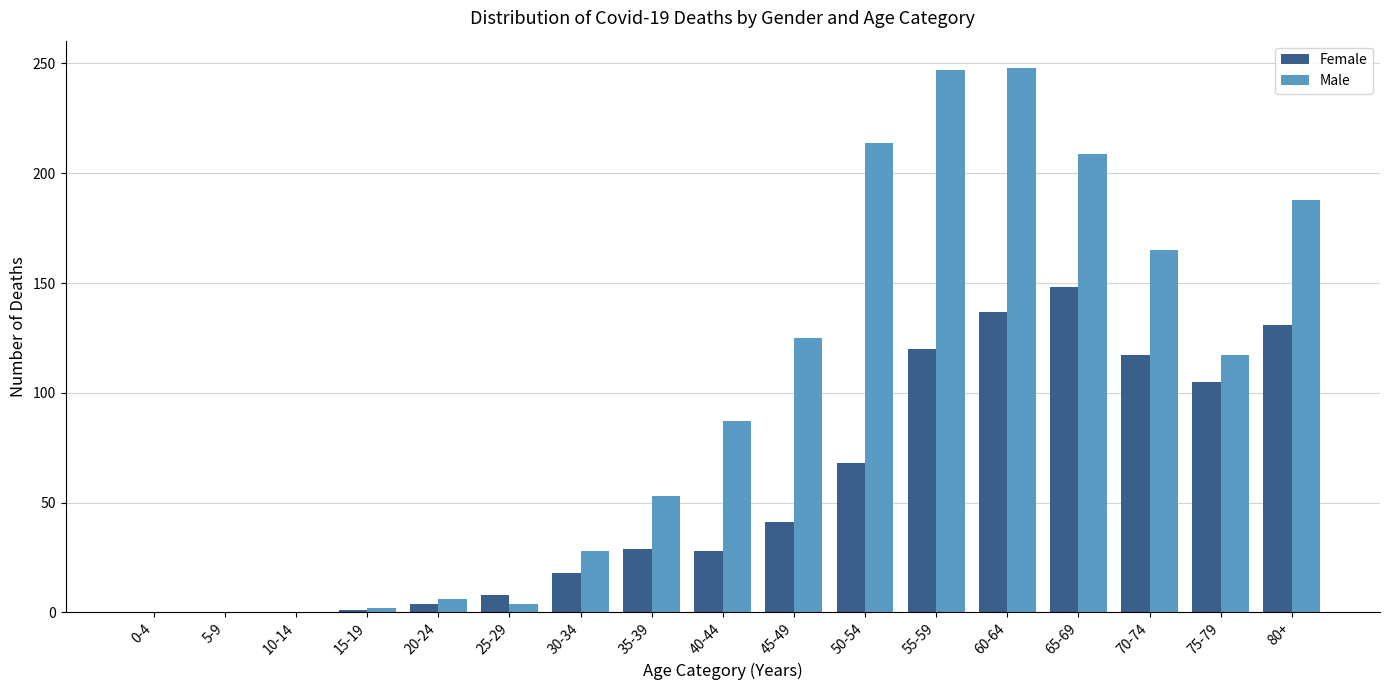

Is it true that Male equals -75 at 10-14?

False